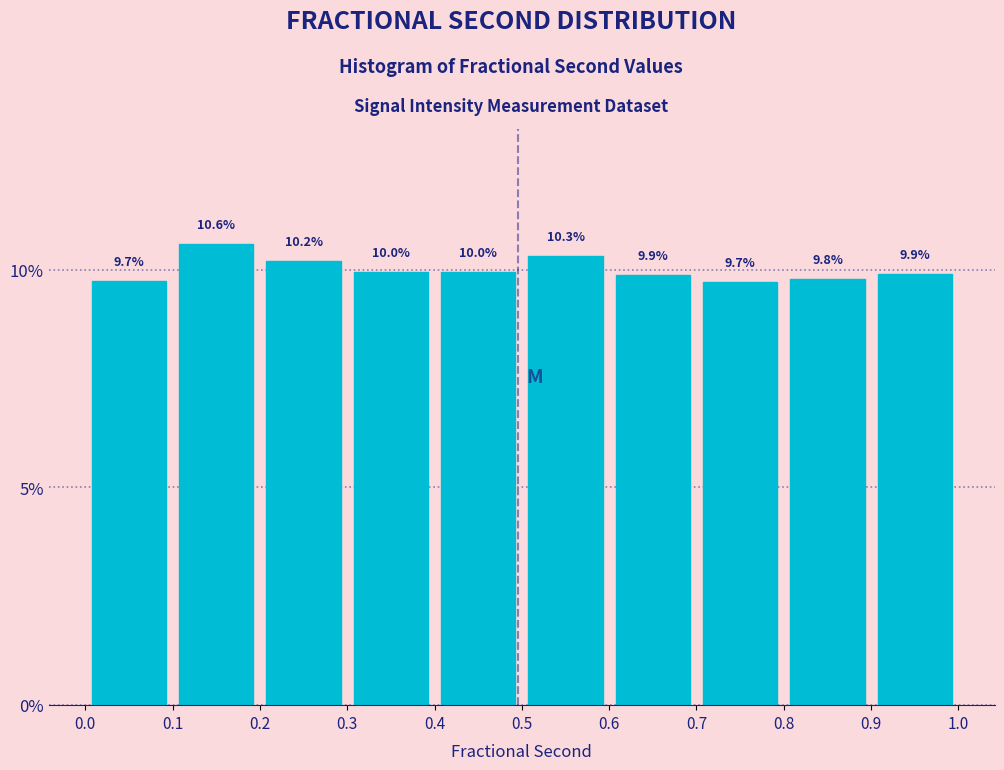

How tall is the bar that spans 0.1 to 0.2 on the x-axis?

10.6